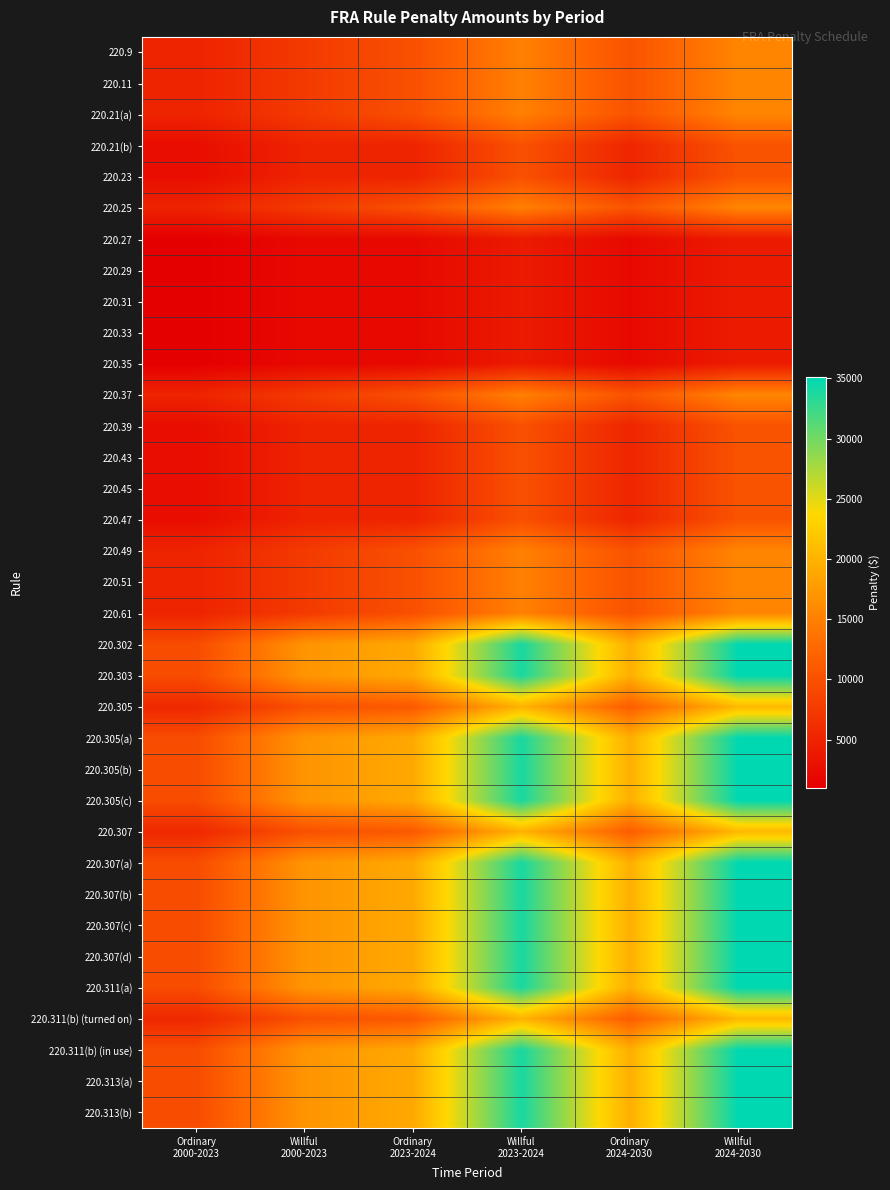

Reading left to right, what are all the values shown in this chart?

220.9: Ordinary
2000-2023=5000	Willful
2000-2023=7500	Ordinary
2023-2024=10000	Willful
2023-2024=15000	Ordinary
2024-2030=10300	Willful
2024-2030=15500
220.11: Ordinary
2000-2023=5000	Willful
2000-2023=7500	Ordinary
2023-2024=10000	Willful
2023-2024=15000	Ordinary
2024-2030=10300	Willful
2024-2030=15500
220.21(a): Ordinary
2000-2023=5000	Willful
2000-2023=7500	Ordinary
2023-2024=10000	Willful
2023-2024=15000	Ordinary
2024-2030=10300	Willful
2024-2030=15500
220.21(b): Ordinary
2000-2023=2500	Willful
2000-2023=5000	Ordinary
2023-2024=5000	Willful
2023-2024=10000	Ordinary
2024-2030=5200	Willful
2024-2030=10300
220.23: Ordinary
2000-2023=2500	Willful
2000-2023=5000	Ordinary
2023-2024=5000	Willful
2023-2024=10000	Ordinary
2024-2030=5200	Willful
2024-2030=10300
220.25: Ordinary
2000-2023=5000	Willful
2000-2023=7500	Ordinary
2023-2024=10000	Willful
2023-2024=15000	Ordinary
2024-2030=10300	Willful
2024-2030=15500
220.27: Ordinary
2000-2023=1000	Willful
2000-2023=2000	Ordinary
2023-2024=2000	Willful
2023-2024=4000	Ordinary
2024-2030=2100	Willful
2024-2030=4100
220.29: Ordinary
2000-2023=1000	Willful
2000-2023=2000	Ordinary
2023-2024=2000	Willful
2023-2024=4000	Ordinary
2024-2030=2100	Willful
2024-2030=4100
220.31: Ordinary
2000-2023=1000	Willful
2000-2023=2000	Ordinary
2023-2024=2000	Willful
2023-2024=4000	Ordinary
2024-2030=2100	Willful
2024-2030=4100
220.33: Ordinary
2000-2023=1000	Willful
2000-2023=2000	Ordinary
2023-2024=2000	Willful
2023-2024=4000	Ordinary
2024-2030=2100	Willful
2024-2030=4100
220.35: Ordinary
2000-2023=1000	Willful
2000-2023=2000	Ordinary
2023-2024=2000	Willful
2023-2024=4000	Ordinary
2024-2030=2100	Willful
2024-2030=4100
220.37: Ordinary
2000-2023=5000	Willful
2000-2023=7500	Ordinary
2023-2024=10000	Willful
2023-2024=15000	Ordinary
2024-2030=10300	Willful
2024-2030=15500
220.39: Ordinary
2000-2023=2500	Willful
2000-2023=5000	Ordinary
2023-2024=5000	Willful
2023-2024=10000	Ordinary
2024-2030=5200	Willful
2024-2030=10300
220.43: Ordinary
2000-2023=2500	Willful
2000-2023=5000	Ordinary
2023-2024=5000	Willful
2023-2024=10000	Ordinary
2024-2030=5200	Willful
2024-2030=10300
220.45: Ordinary
2000-2023=2500	Willful
2000-2023=5000	Ordinary
2023-2024=5000	Willful
2023-2024=10000	Ordinary
2024-2030=5200	Willful
2024-2030=10300
220.47: Ordinary
2000-2023=2500	Willful
2000-2023=5000	Ordinary
2023-2024=5000	Willful
2023-2024=10000	Ordinary
2024-2030=5200	Willful
2024-2030=10300
220.49: Ordinary
2000-2023=5000	Willful
2000-2023=7500	Ordinary
2023-2024=10000	Willful
2023-2024=15000	Ordinary
2024-2030=10300	Willful
2024-2030=15500
220.51: Ordinary
2000-2023=5000	Willful
2000-2023=7500	Ordinary
2023-2024=10000	Willful
2023-2024=15000	Ordinary
2024-2030=10300	Willful
2024-2030=15500
220.61: Ordinary
2000-2023=5000	Willful
2000-2023=7500	Ordinary
2023-2024=10000	Willful
2023-2024=15000	Ordinary
2024-2030=10300	Willful
2024-2030=15500
220.302: Ordinary
2000-2023=9500	Willful
2000-2023=17000	Ordinary
2023-2024=19000	Willful
2023-2024=34000	Ordinary
2024-2030=19600	Willful
2024-2030=35100
220.303: Ordinary
2000-2023=9500	Willful
2000-2023=17000	Ordinary
2023-2024=19000	Willful
2023-2024=34000	Ordinary
2024-2030=19600	Willful
2024-2030=35100
220.305: Ordinary
2000-2023=5500	Willful
2000-2023=10000	Ordinary
2023-2024=11000	Willful
2023-2024=20000	Ordinary
2024-2030=11400	Willful
2024-2030=20600
220.305(a): Ordinary
2000-2023=9500	Willful
2000-2023=17000	Ordinary
2023-2024=19000	Willful
2023-2024=34000	Ordinary
2024-2030=19600	Willful
2024-2030=35100
220.305(b): Ordinary
2000-2023=9500	Willful
2000-2023=17000	Ordinary
2023-2024=19000	Willful
2023-2024=34000	Ordinary
2024-2030=19600	Willful
2024-2030=35100
220.305(c): Ordinary
2000-2023=9500	Willful
2000-2023=17000	Ordinary
2023-2024=19000	Willful
2023-2024=34000	Ordinary
2024-2030=19600	Willful
2024-2030=35100
220.307: Ordinary
2000-2023=5500	Willful
2000-2023=10000	Ordinary
2023-2024=11000	Willful
2023-2024=20000	Ordinary
2024-2030=11400	Willful
2024-2030=20600
220.307(a): Ordinary
2000-2023=9500	Willful
2000-2023=17000	Ordinary
2023-2024=19000	Willful
2023-2024=34000	Ordinary
2024-2030=19600	Willful
2024-2030=35100
220.307(b): Ordinary
2000-2023=9500	Willful
2000-2023=17000	Ordinary
2023-2024=19000	Willful
2023-2024=34000	Ordinary
2024-2030=19600	Willful
2024-2030=35100
220.307(c): Ordinary
2000-2023=9500	Willful
2000-2023=17000	Ordinary
2023-2024=19000	Willful
2023-2024=34000	Ordinary
2024-2030=19600	Willful
2024-2030=35100
220.307(d): Ordinary
2000-2023=9500	Willful
2000-2023=17000	Ordinary
2023-2024=19000	Willful
2023-2024=34000	Ordinary
2024-2030=19600	Willful
2024-2030=35100
220.311(a): Ordinary
2000-2023=9500	Willful
2000-2023=17000	Ordinary
2023-2024=19000	Willful
2023-2024=34000	Ordinary
2024-2030=19600	Willful
2024-2030=35100
220.311(b) (turned on): Ordinary
2000-2023=5500	Willful
2000-2023=10000	Ordinary
2023-2024=11000	Willful
2023-2024=20000	Ordinary
2024-2030=11400	Willful
2024-2030=20600
220.311(b) (in use): Ordinary
2000-2023=9500	Willful
2000-2023=17000	Ordinary
2023-2024=19000	Willful
2023-2024=34000	Ordinary
2024-2030=19600	Willful
2024-2030=35100
220.313(a): Ordinary
2000-2023=9500	Willful
2000-2023=17000	Ordinary
2023-2024=19000	Willful
2023-2024=34000	Ordinary
2024-2030=19600	Willful
2024-2030=35100
220.313(b): Ordinary
2000-2023=9500	Willful
2000-2023=17000	Ordinary
2023-2024=19000	Willful
2023-2024=34000	Ordinary
2024-2030=19600	Willful
2024-2030=35100